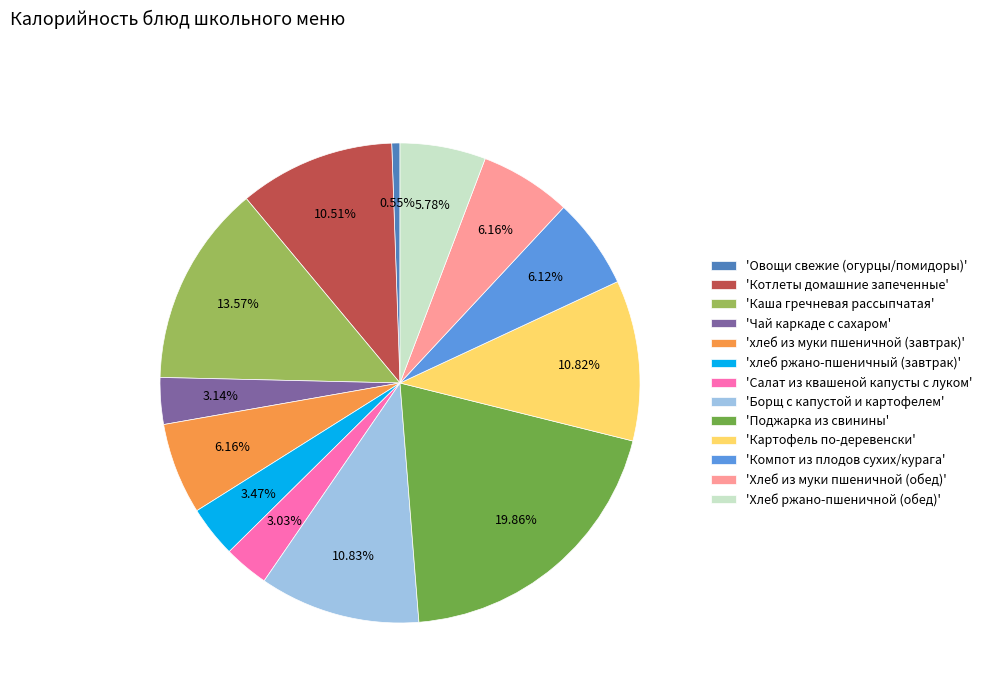

Which slice is the smallest?

'Овощи свежие (огурцы/помидоры)'